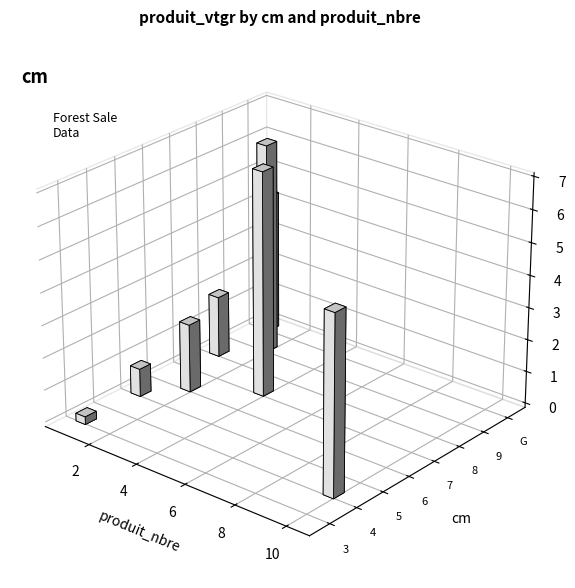

Where is 5 nearest to the value 0?

produit_vtgr